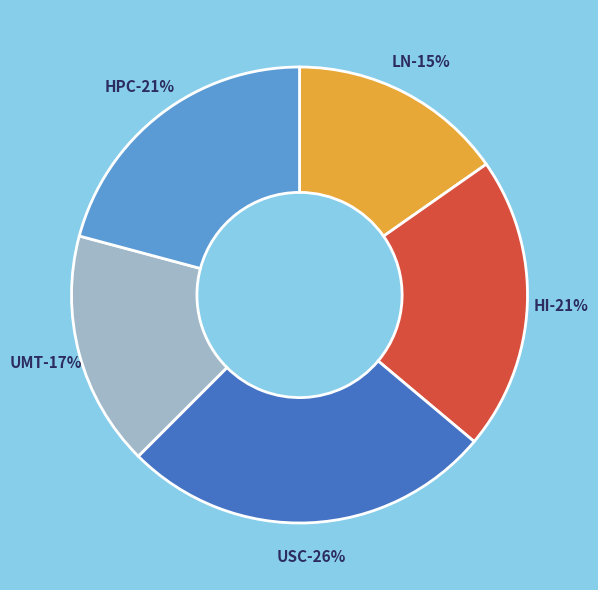

Is it true that USC=1 is 26% of the pie?

True